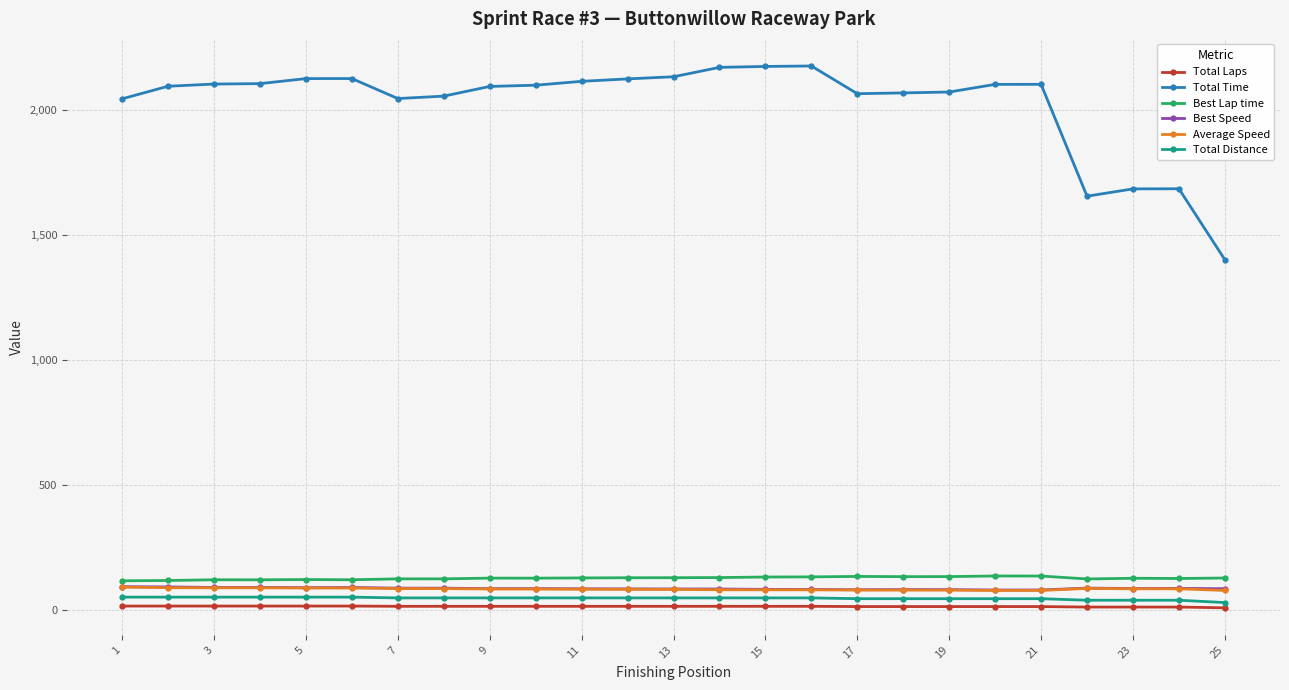

Which series has the largest total across all categories?

Total Time